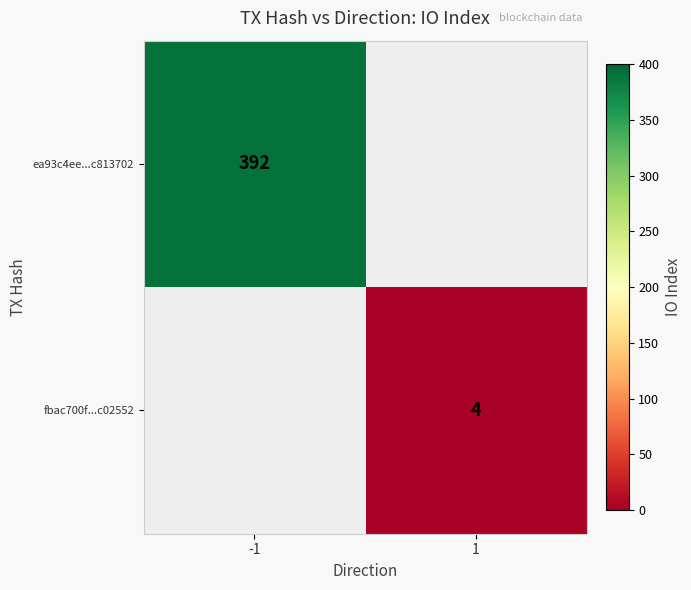

At which category does the chart reach its peak across all series?

-1